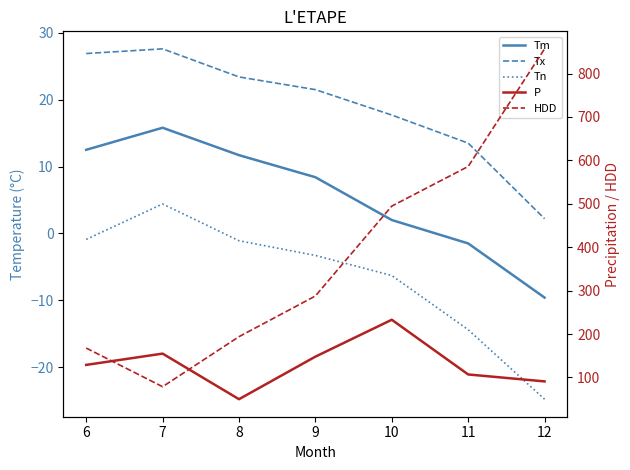

What is the difference between the Tx values at 12 and 7?

25.4